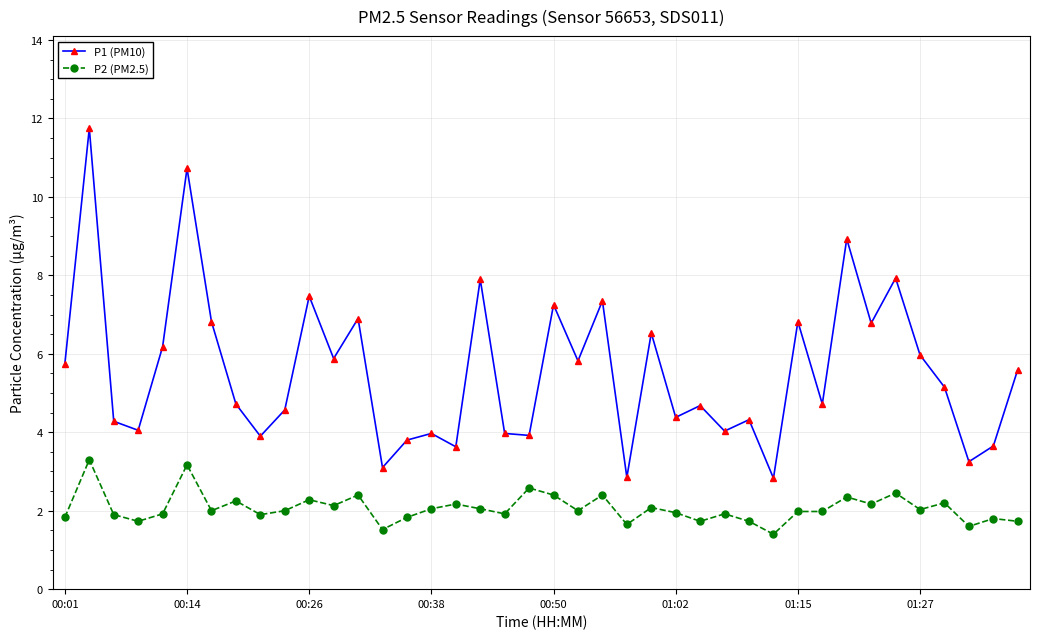

True or false: P1 (PM10) and P2 (PM2.5) cross at least once.

False